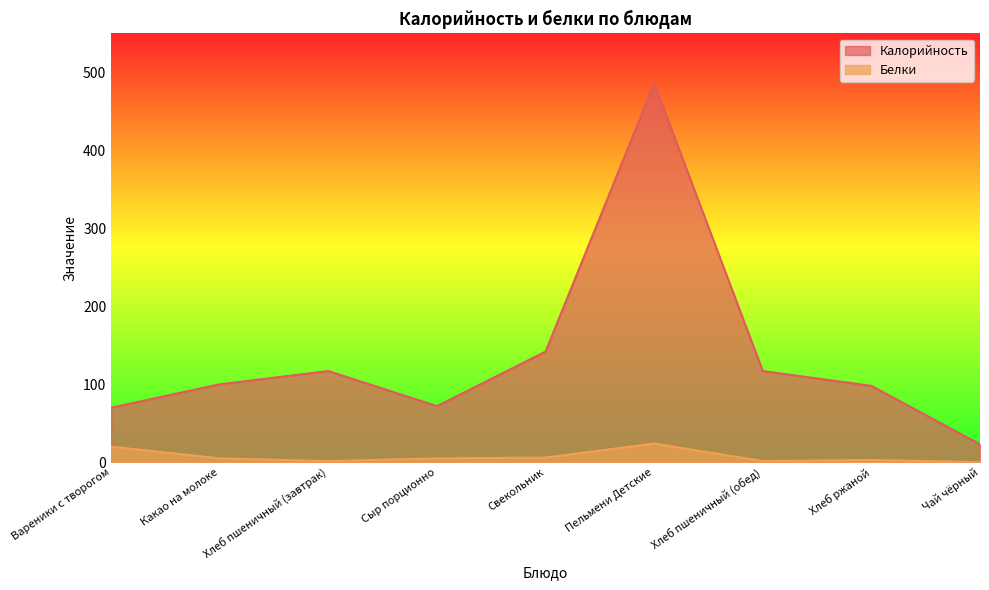

List the series in order of their overall mean, highest first.

Калорийность, Белки